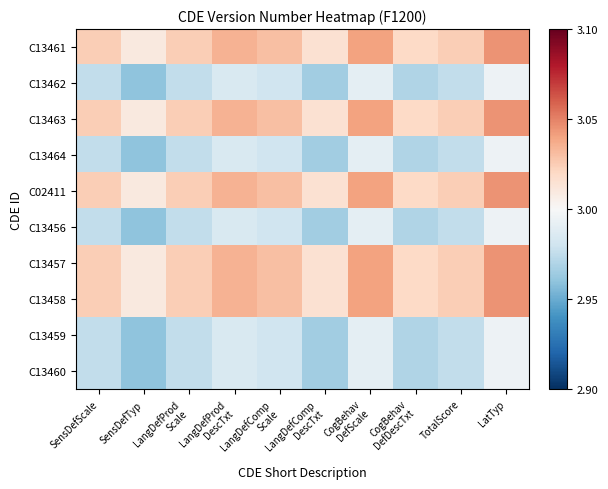

What is the difference between the highest and lowest values at LangDefComp
DescTxt?

0.1